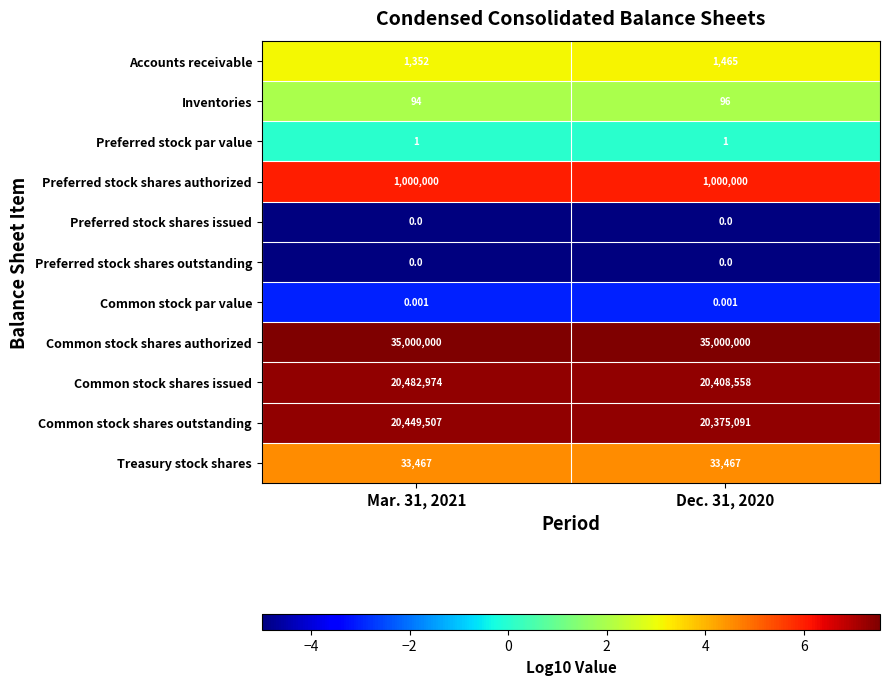

What is the total value across all series at Mar. 31, 2021?

76967395.0